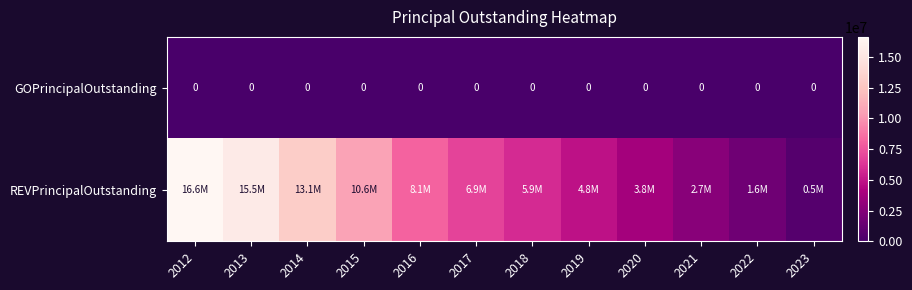

The GOPrincipalOutstanding series shows 0 at 2017. True or false?

True